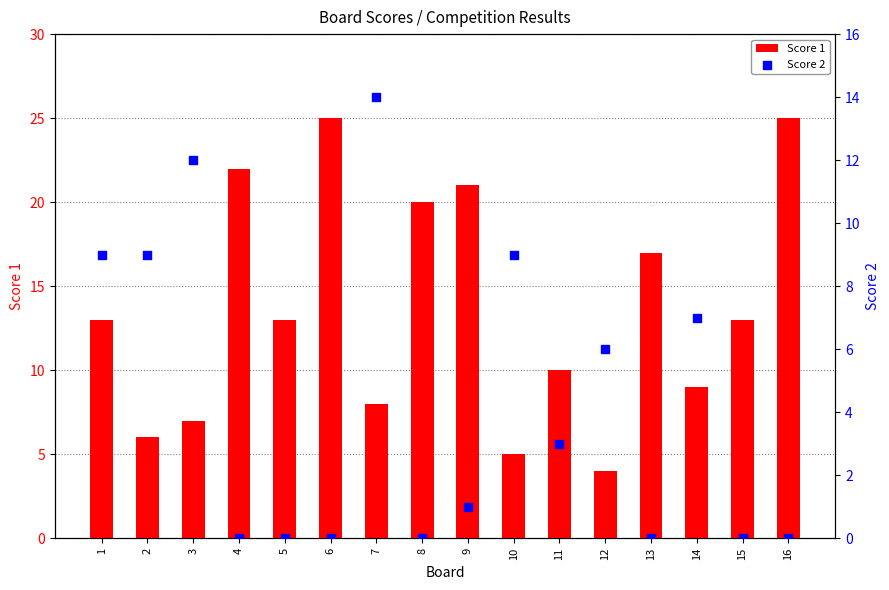

Which series reaches the minimum Y coordinate?

Score 2